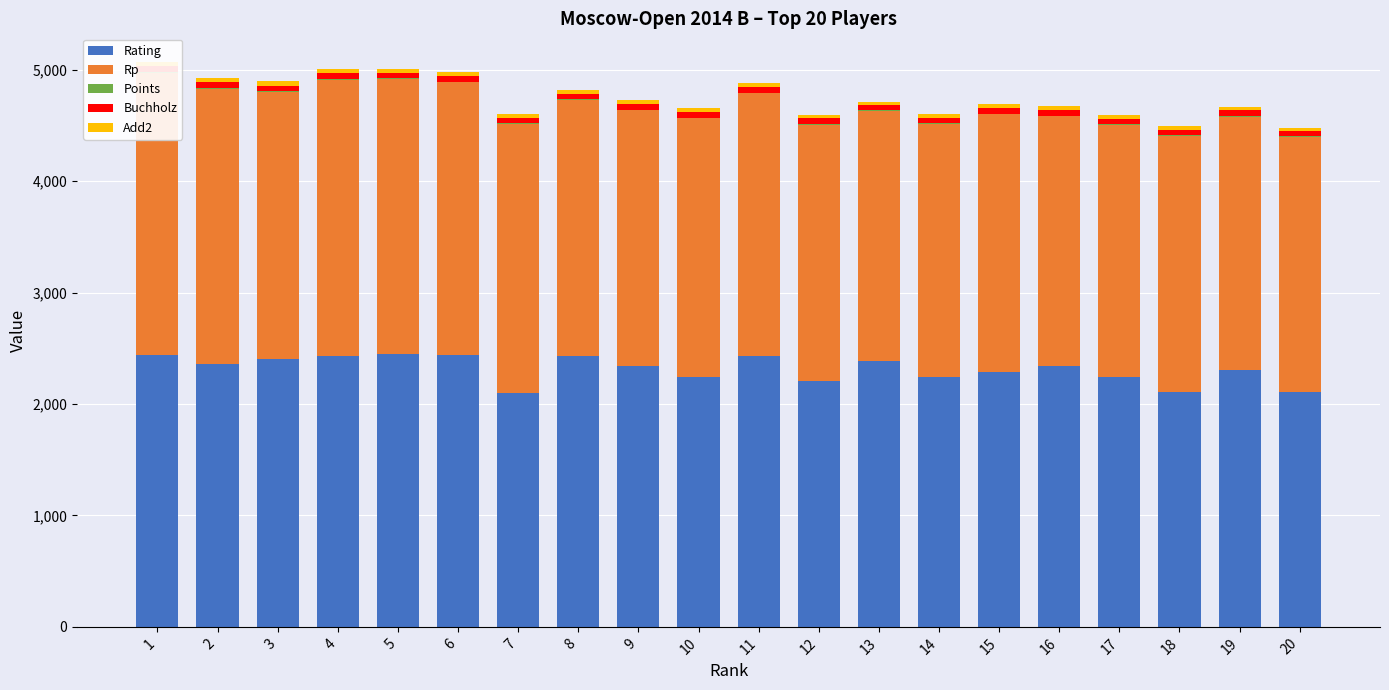

What is the difference between the Rp values at 17 and 18?

37.0